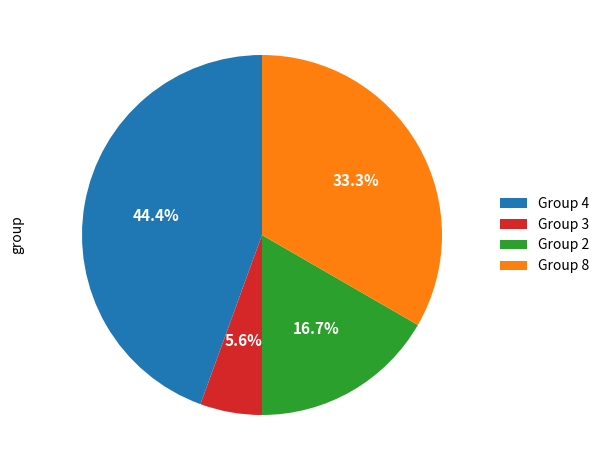

How many segments does this pie chart have?

4